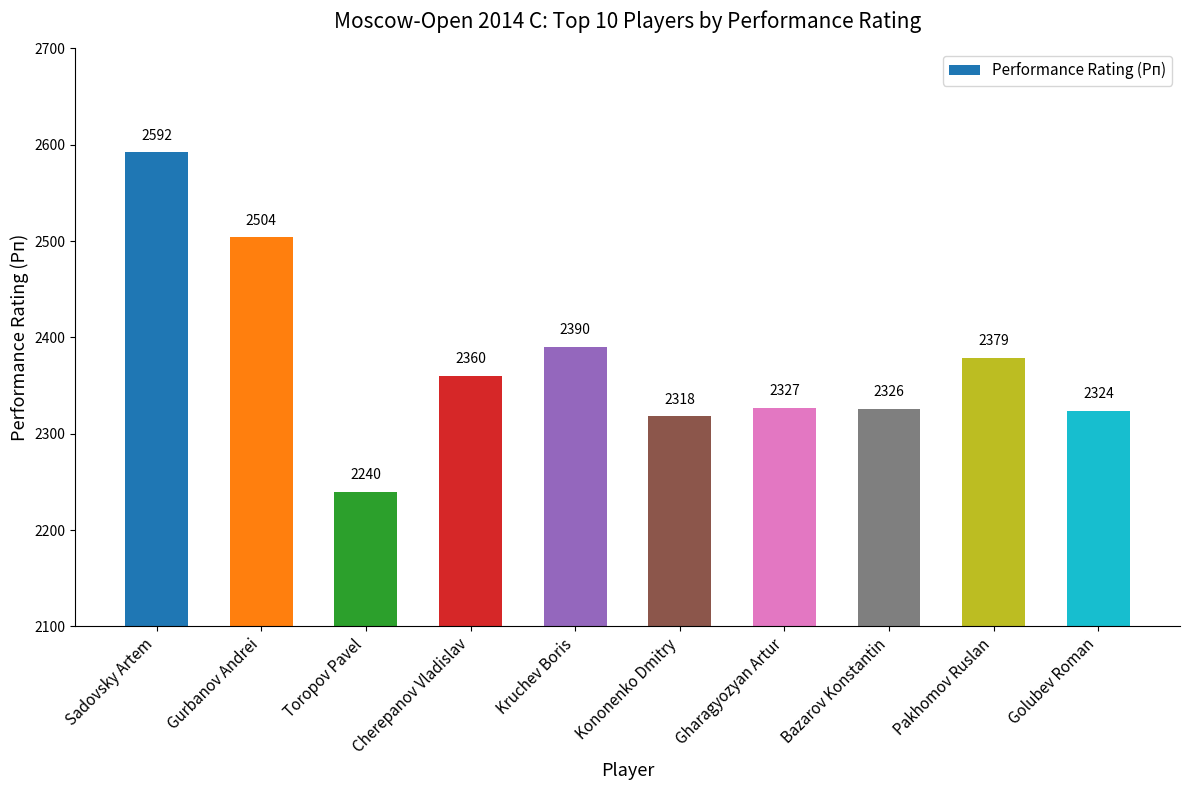

What is the label of the 2nd bar from the left?

Gurbanov Andrei